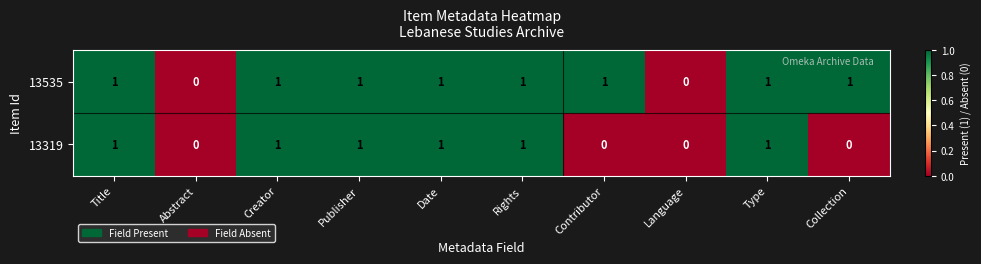

Which series changed the most between Publisher and Contributor?

13319